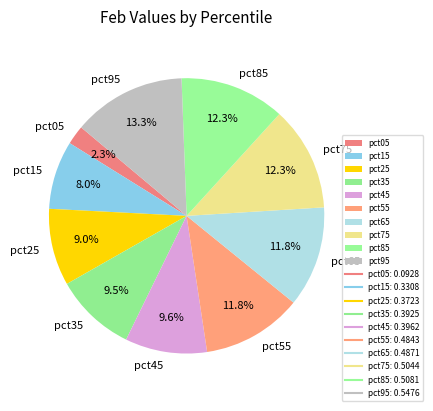

True or false: pct25 accounts for 1% of the total.

False